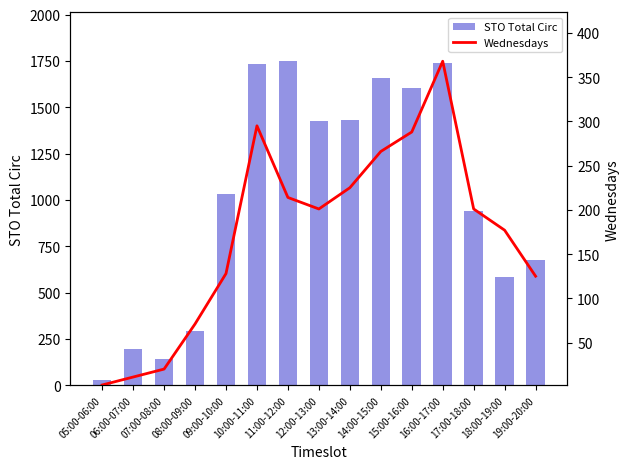

The Wednesdays series shows 365 at 11:00-12:00. True or false?

False